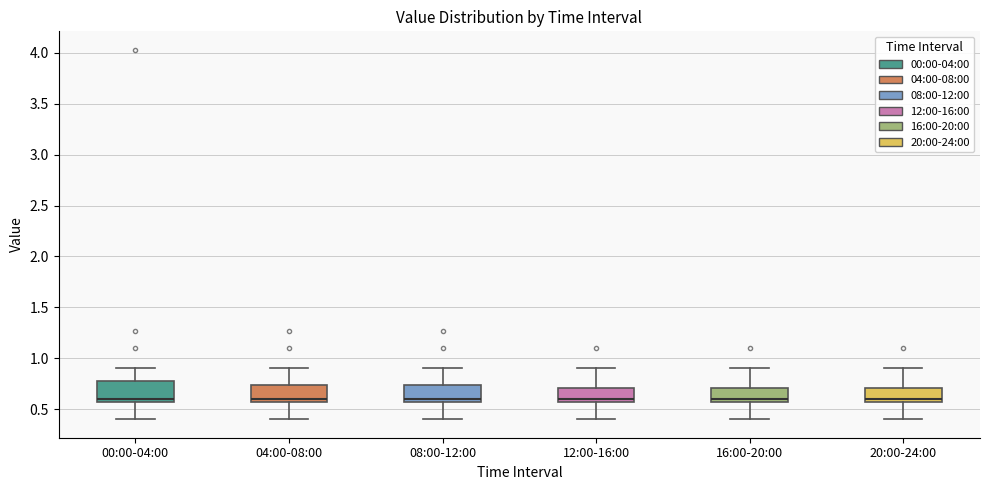

Where does the median line of the box for 04:00-08:00 sit on the y-axis? The values are not printed on the chart, so give them approximately, as read against the axis.

0.60